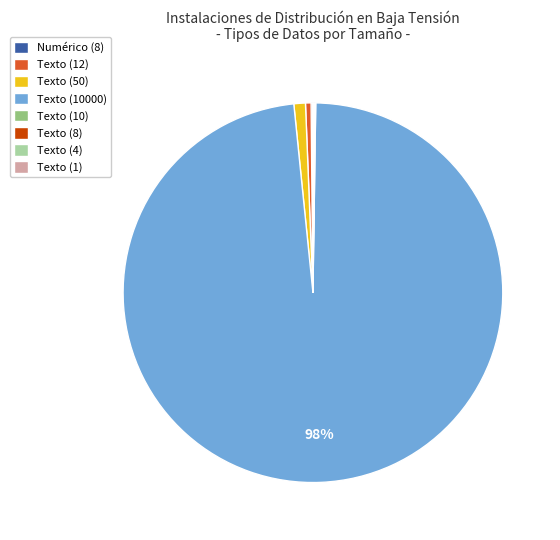

Do Texto (50) and Texto (12) together represent more than half of the pie?

No